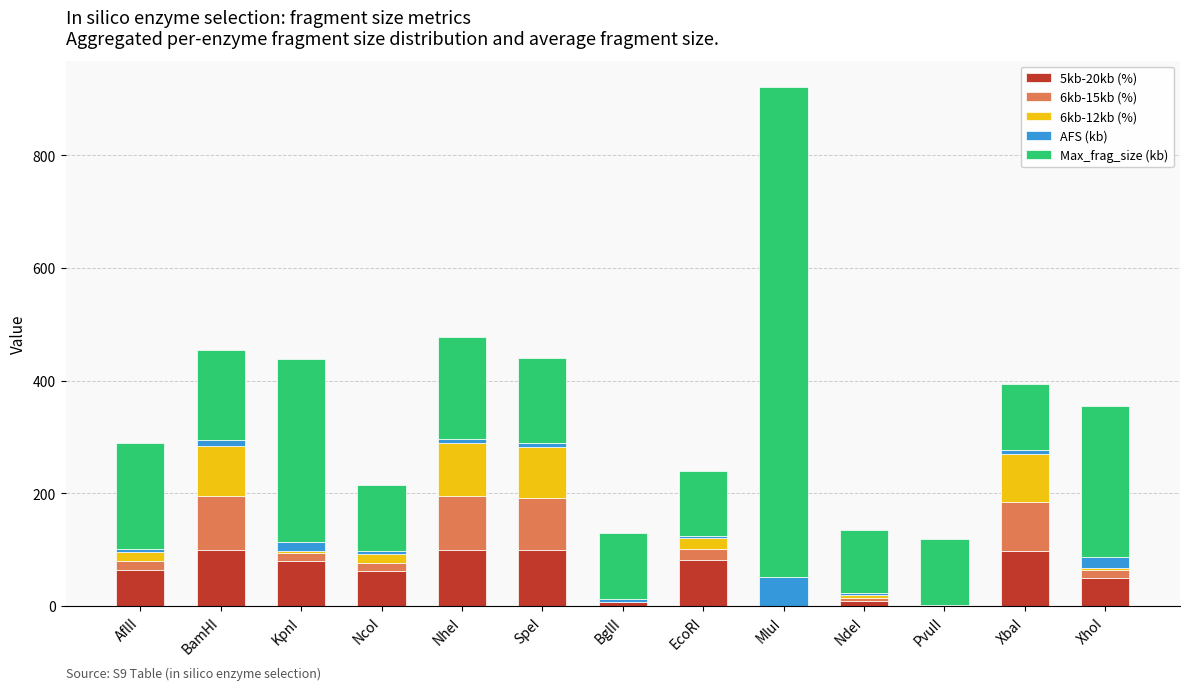

Does the chart contain stacked bars?

Yes